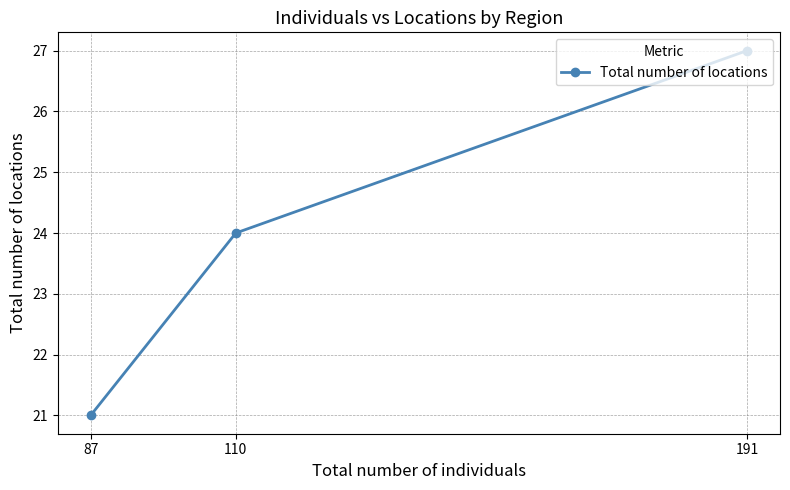

Count the number of values greater than 24.

1